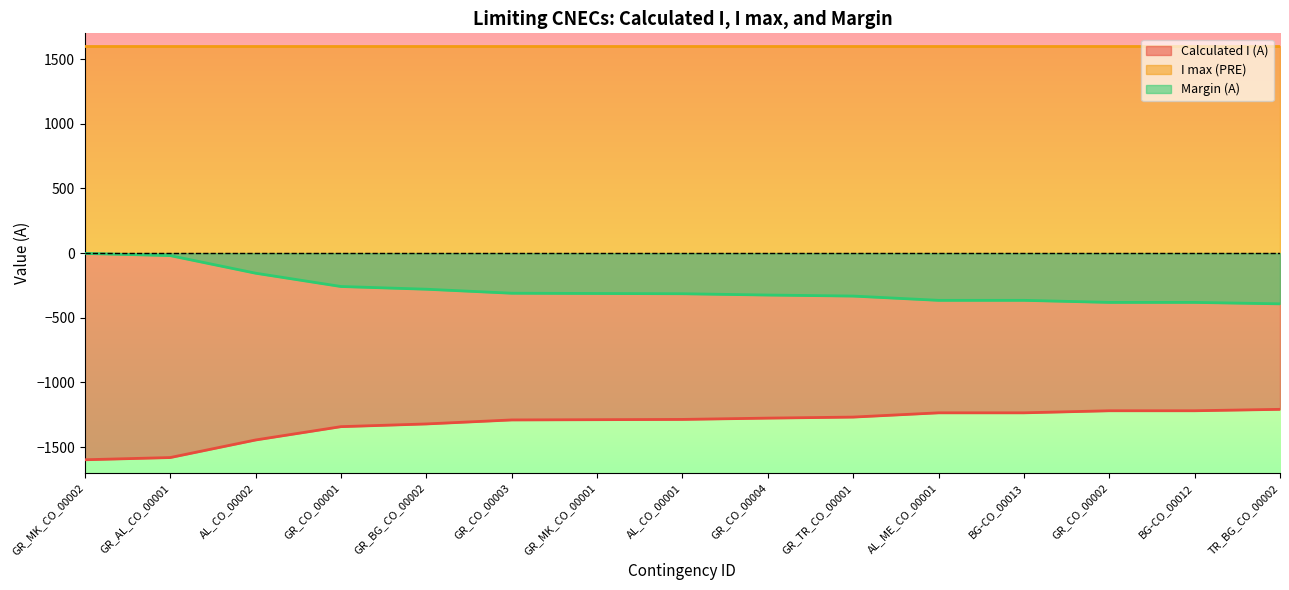

True or false: Calculated I (A) has more than 0 points higher than both neighbors.

False